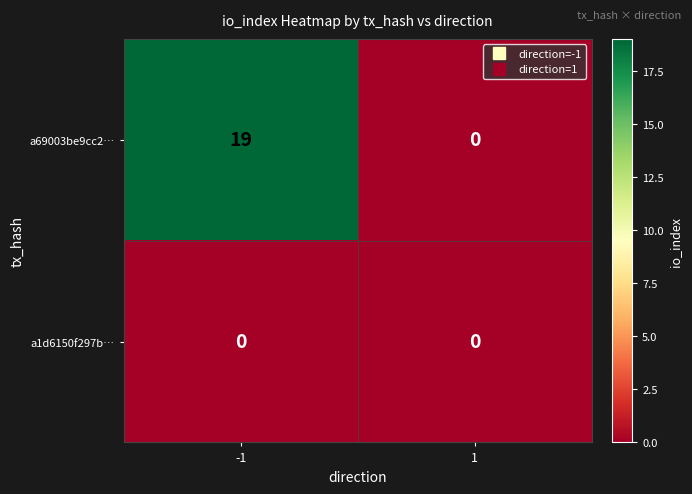

What is the total value across all series at -1?

19